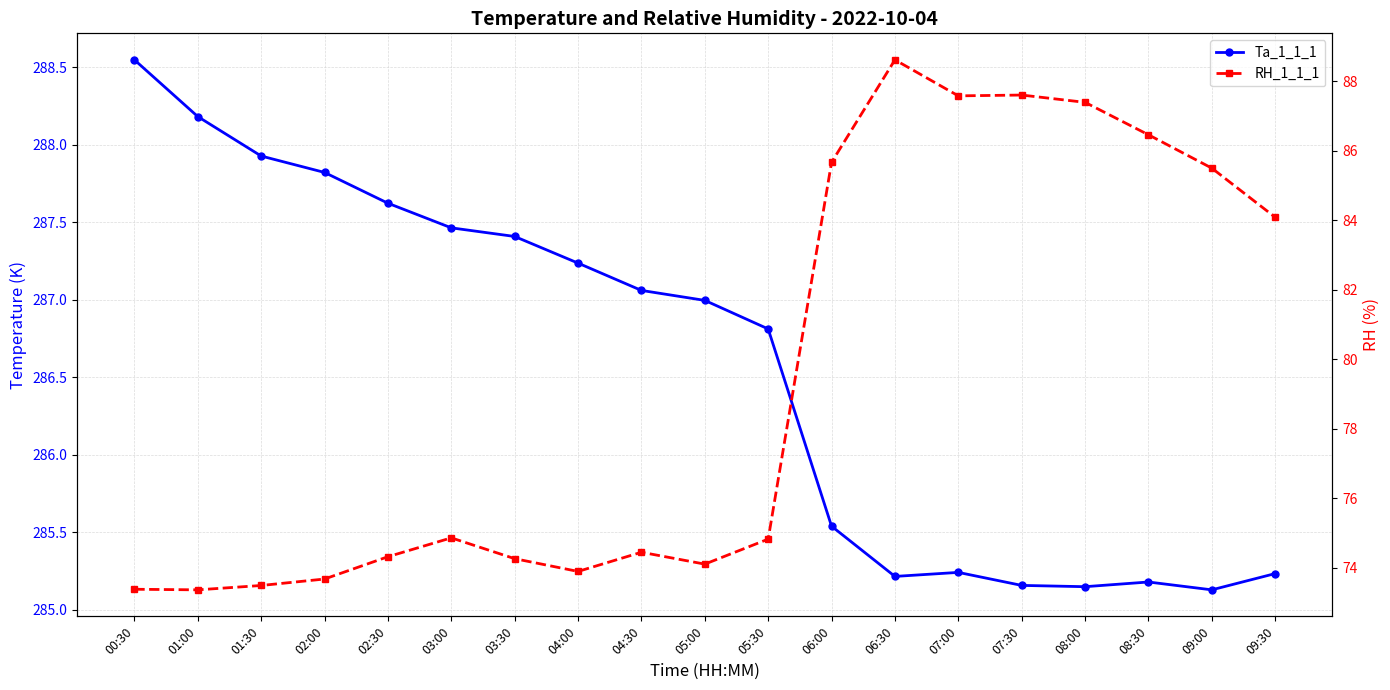

What is the difference between the maximum and minimum values in the Ta_1_1_1 series?

3.4